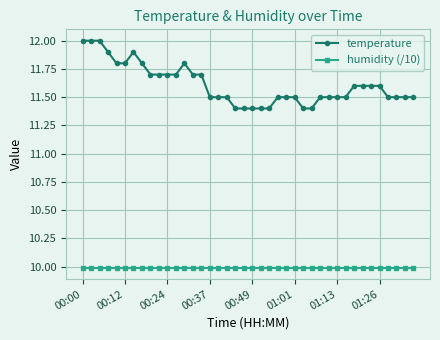

At how many categories does at least one series exceed 11?

40